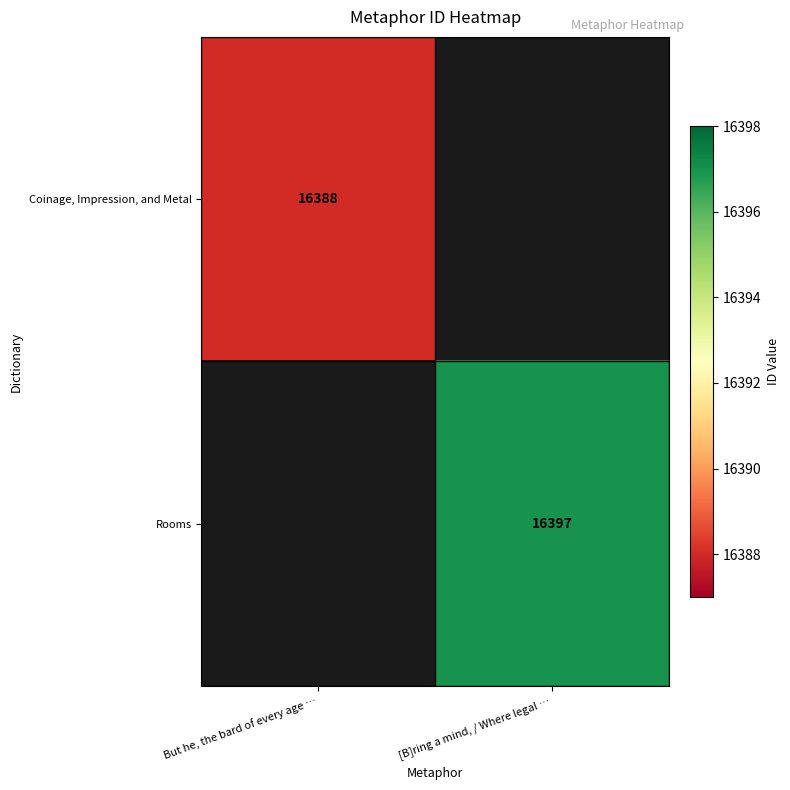

True or false: Rooms has a value of 25216.8 at [B]ring a mind, / Where legal ….

False